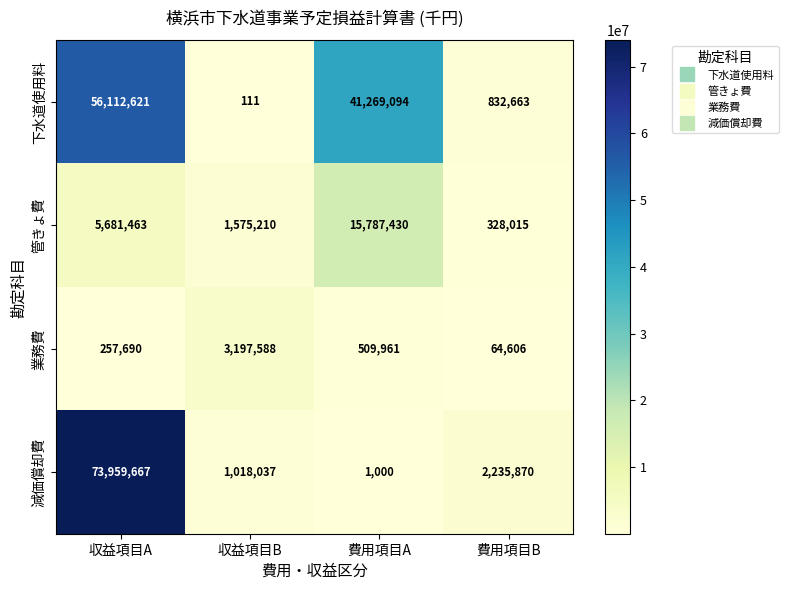

At which label is 減価償却費 closest to 36980333?

費用項目B